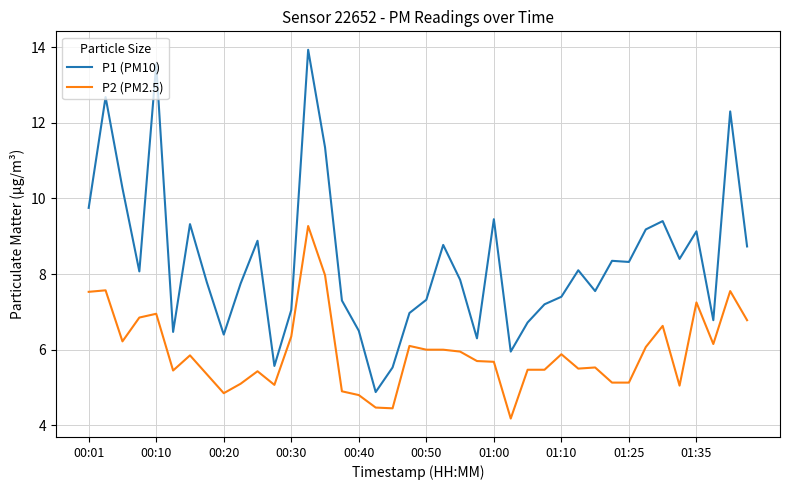

True or false: P1 (PM10) and P2 (PM2.5) intersect in this chart.

False